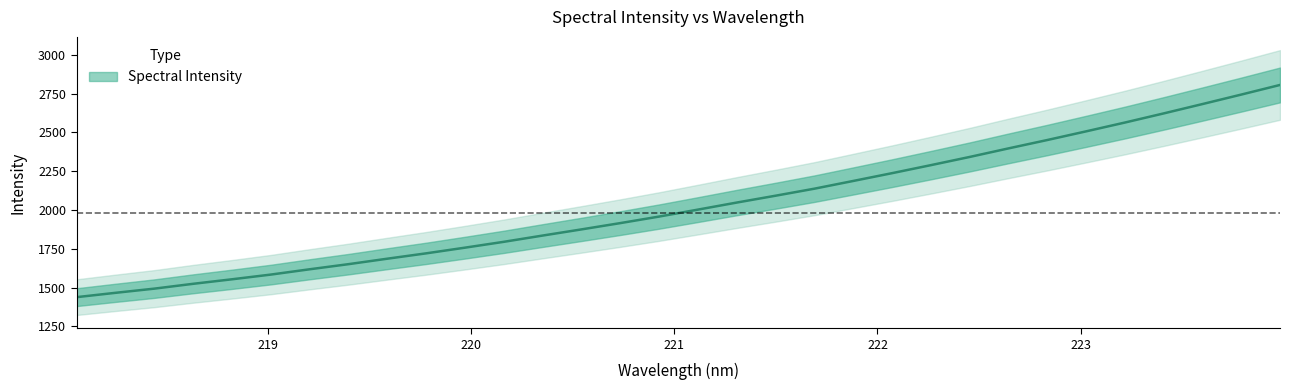

What is the difference between the maximum and minimum values?

1368.0